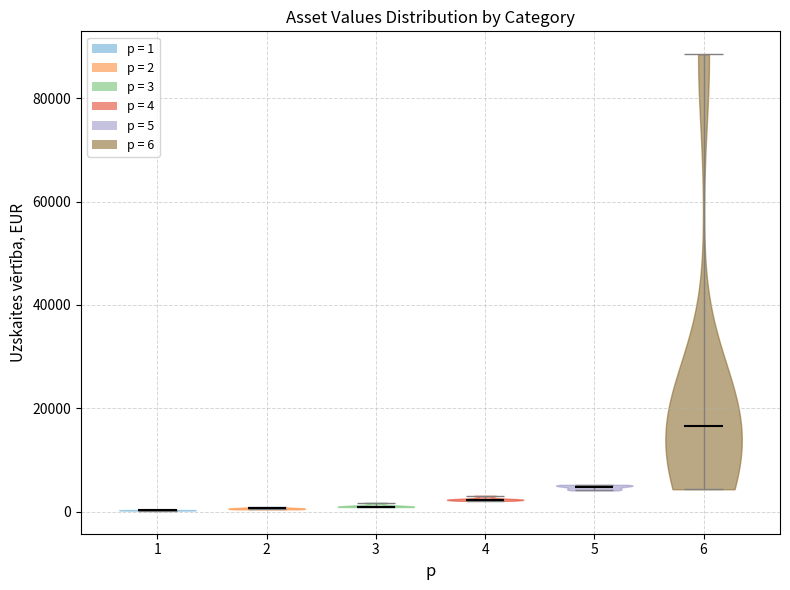

Reading left to right, read every violin against the y-axis: where its median line is, and the lowest and highest points it reaches. The values are not printed on the chart, so give them approximately, as read against the axis.

1: median line 0, lowest point 0, highest point 0
2: median line 0, lowest point 0, highest point 0
3: median line 0, lowest point 0, highest point 2000
4: median line 2000, lowest point 2000, highest point 4000
5: median line 4000, lowest point 4000, highest point 6000
6: median line 16000, lowest point 4000, highest point 88000